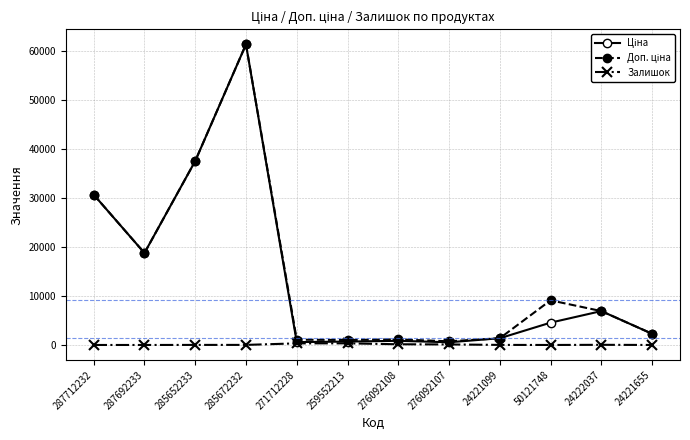

What is the total value across all series at 287712232?

61434.3